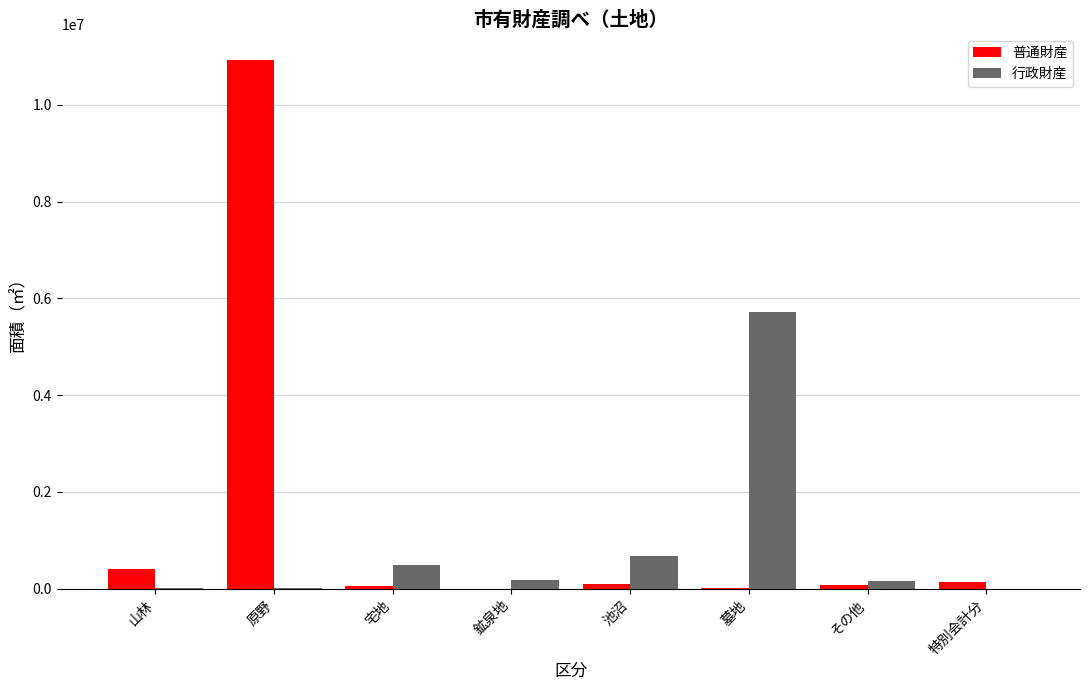

True or false: 普通財産 has a value of 10920976.6 at 原野.

True